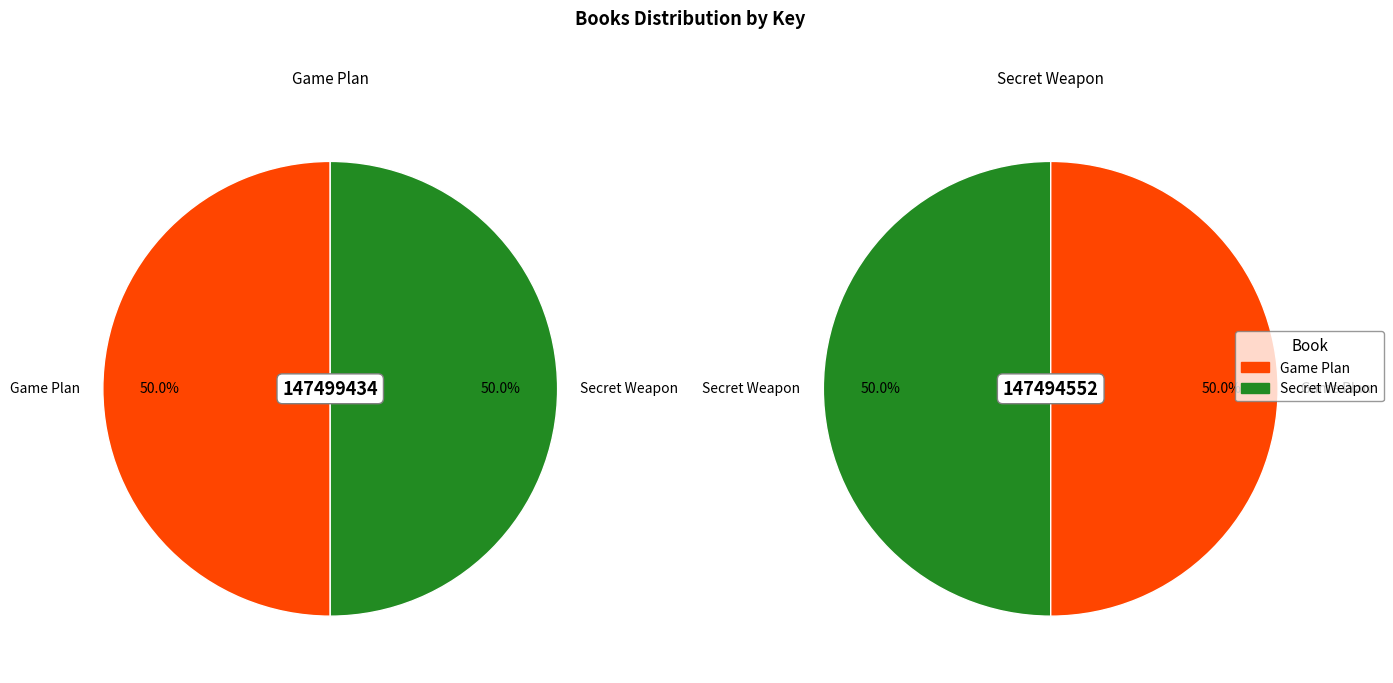

What is the ratio of the value at Game Plan to the value at Secret Weapon?

1.0